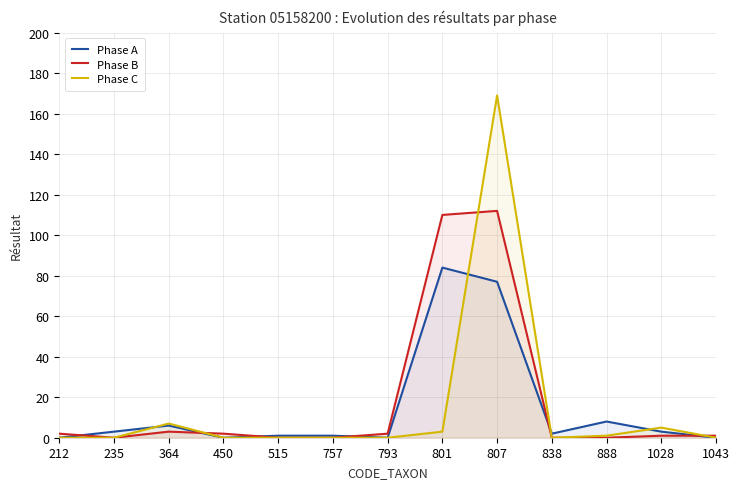

Which category has the highest value in the Phase A series?

801